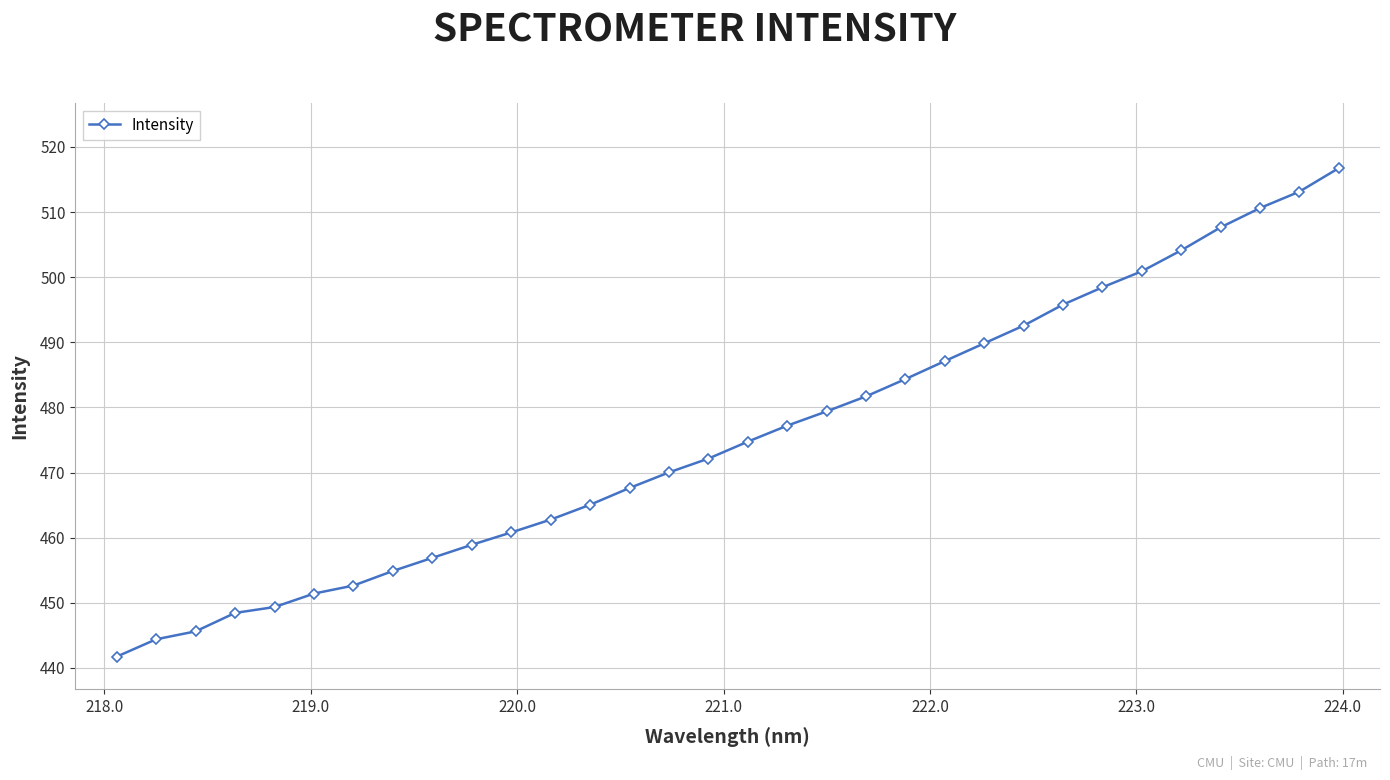

What is the sum of all values?

15217.2